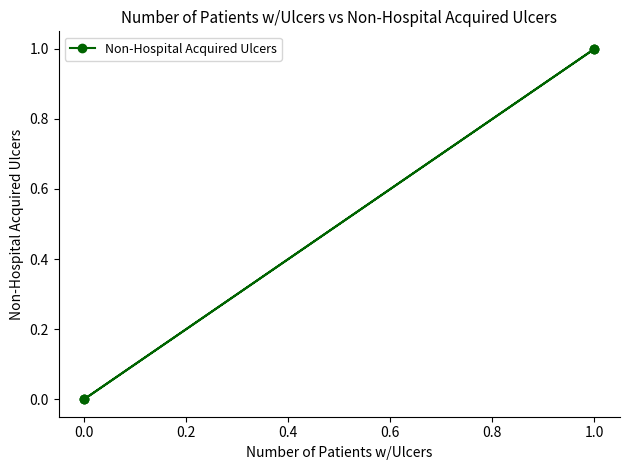

What is the difference between the maximum and minimum values?

1